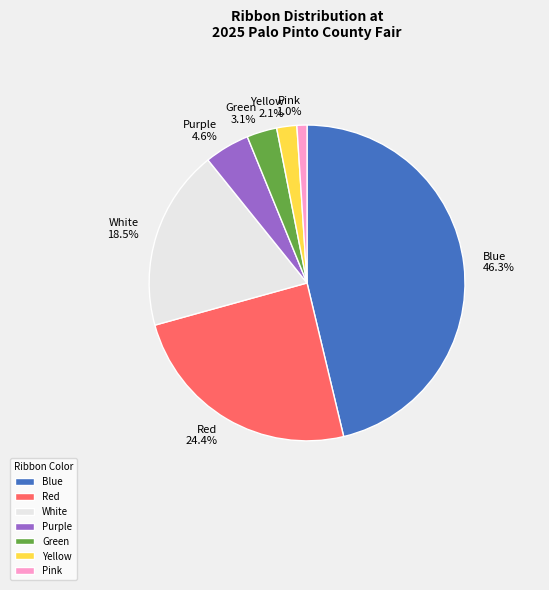

Is there any slice that represents more than half of the pie?

No